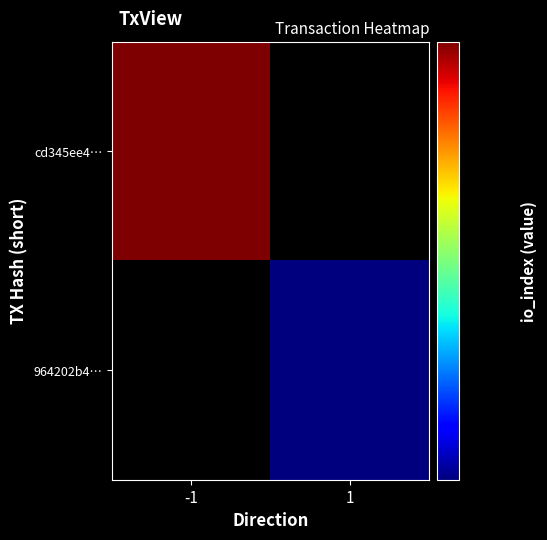

How many data points does each series have?

2